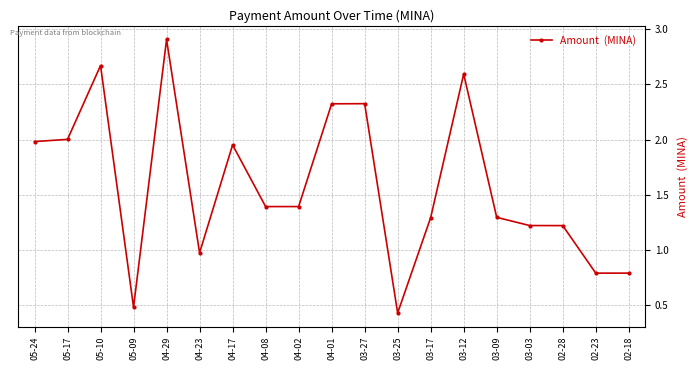

What is the maximum value shown in the chart?

2.9